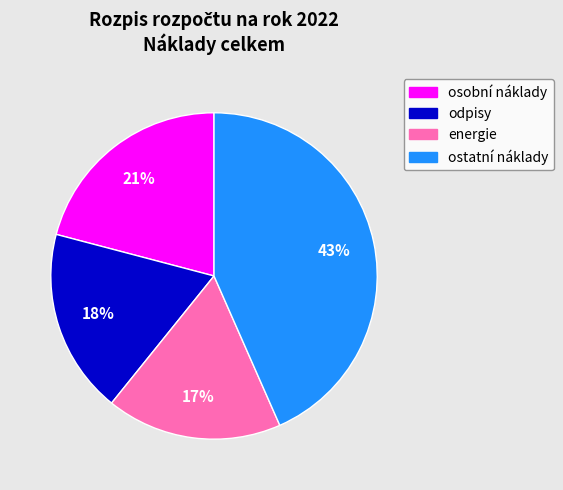

To the nearest percent, what is the difference between the odpisy and energie slice percentages?

1%